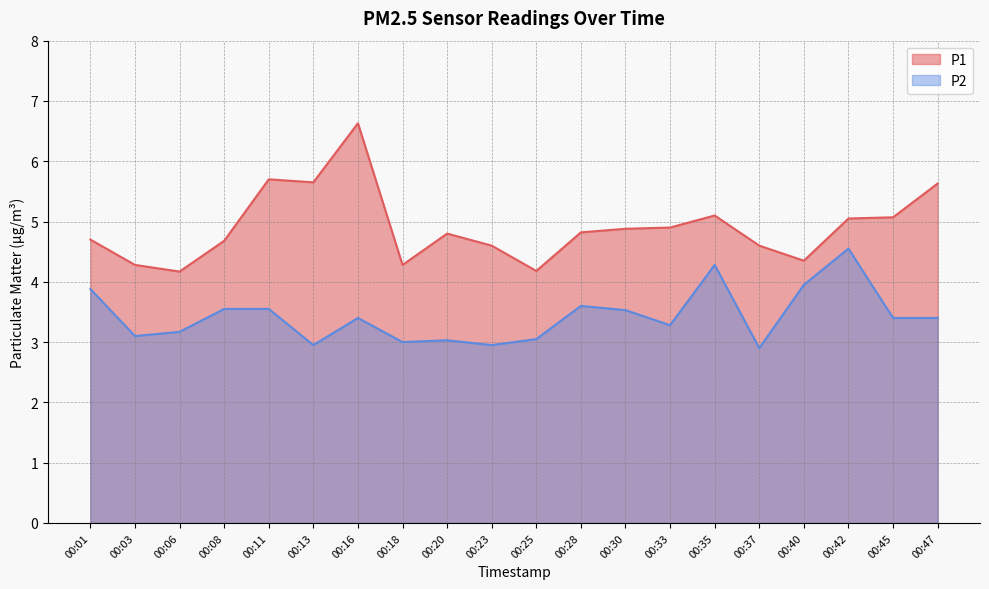

Reading left to right, what are all the values shown in this chart?

P1: 4.7	4.3	4.2	4.7	5.7	5.7	6.6	4.3	4.8	4.6	4.2	4.8	4.9	4.9	5.1	4.6	4.3	5.0	5.1	5.6
P2: 3.9	3.1	3.2	3.5	3.5	3.0	3.4	3.0	3.0	3.0	3.0	3.6	3.5	3.3	4.3	2.9	4.0	4.5	3.4	3.4